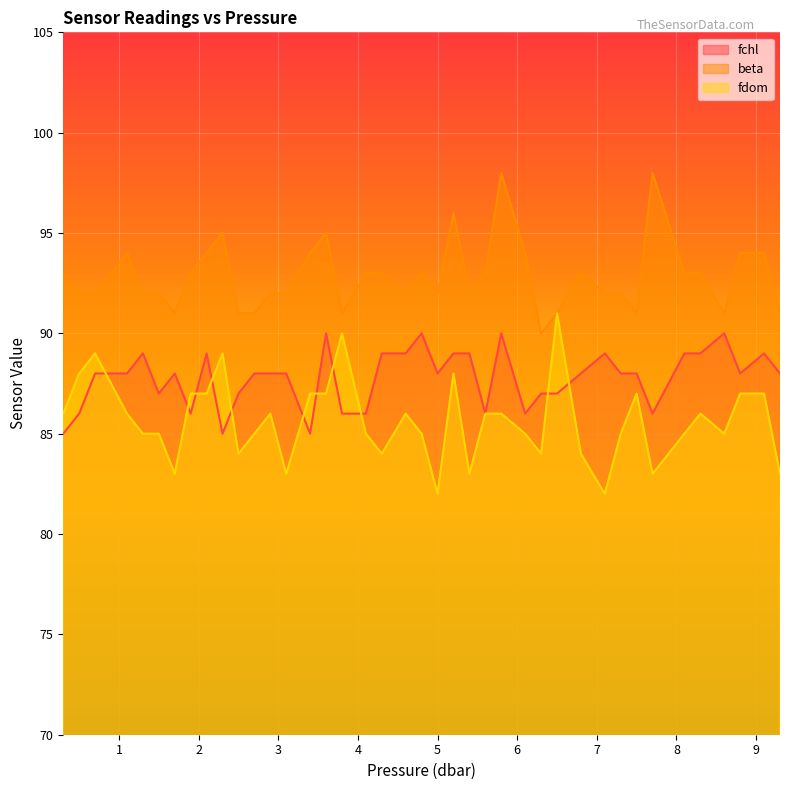

What is the minimum value for fchl?

85